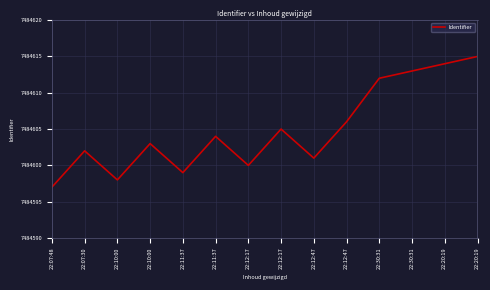

At which category does the chart reach its minimum across all series?

22:07:48